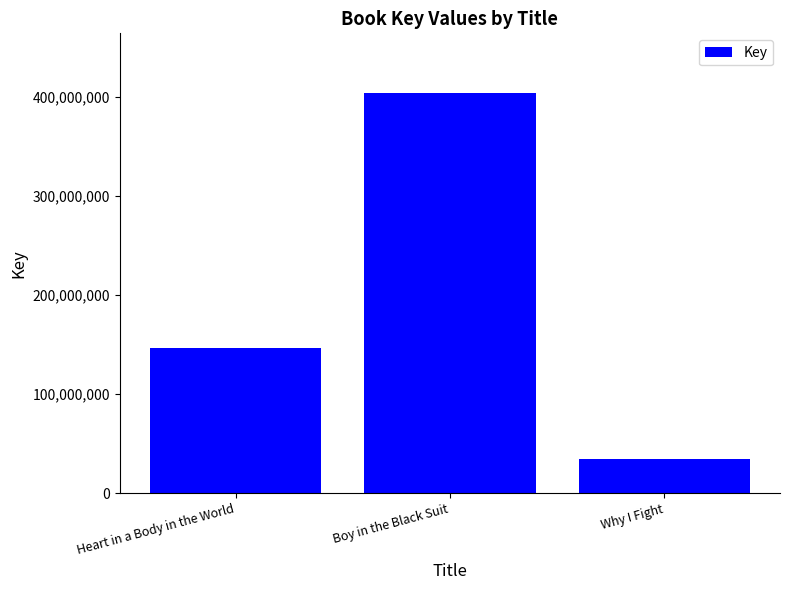

Count the values in the range 34056307 to 403687606.

3